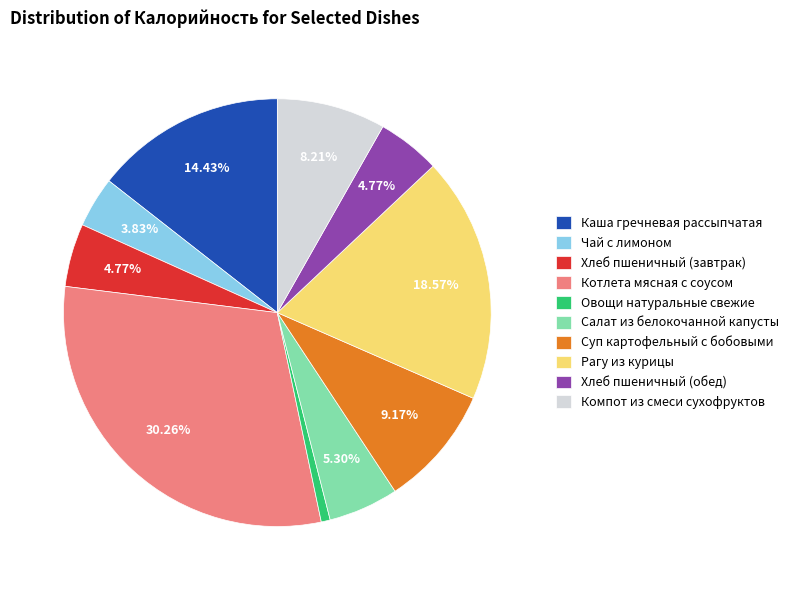

What is the largest slice in the pie chart?

Котлета мясная с соусом